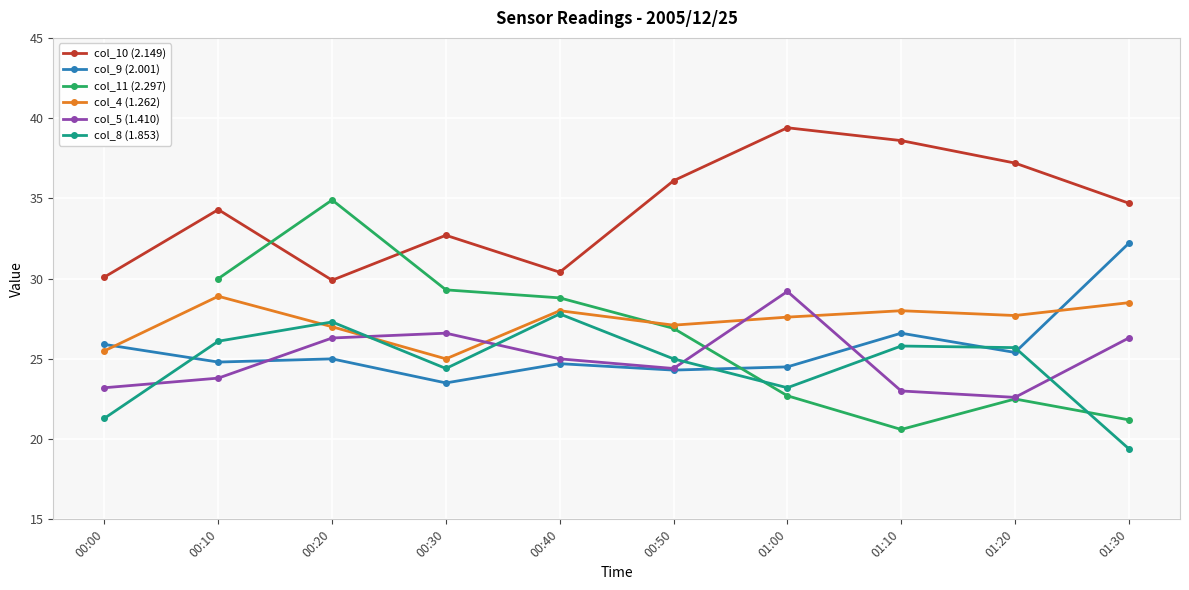

Which series ends up on top after the final intersection of col_8 (1.853) and col_9 (2.001)?

col_9 (2.001)